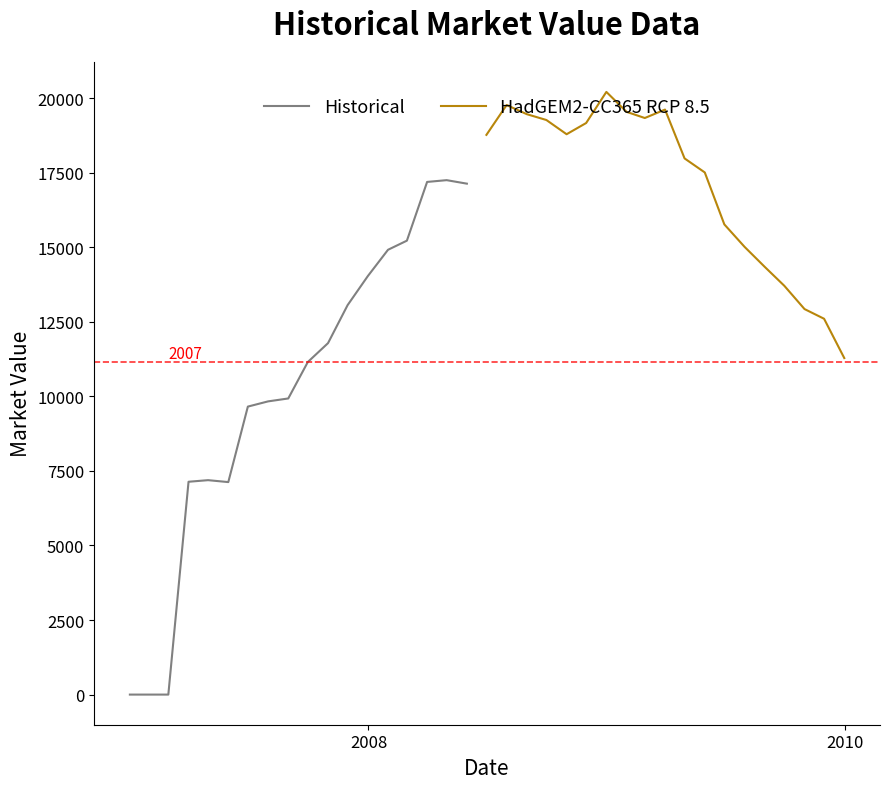

Which category has the highest value across all series?

2008-12-31